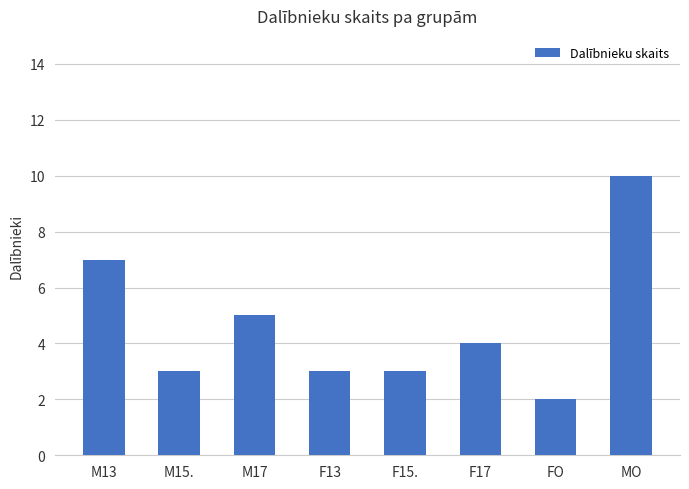

What is the ratio of the value at F17 to the value at M15.?

1.3